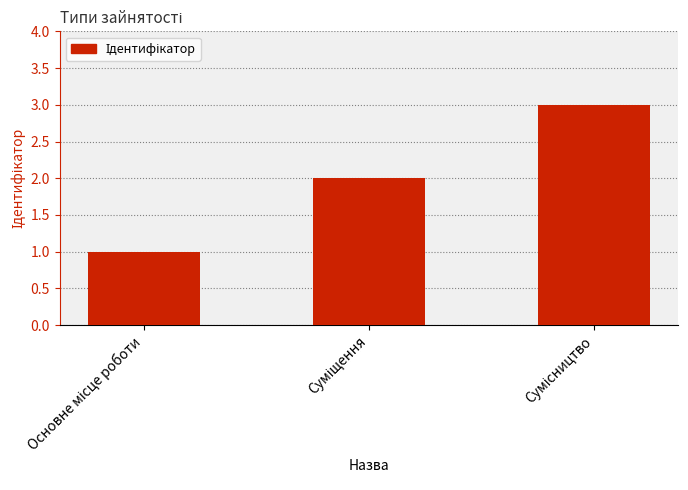

What is the sum of all values?

6